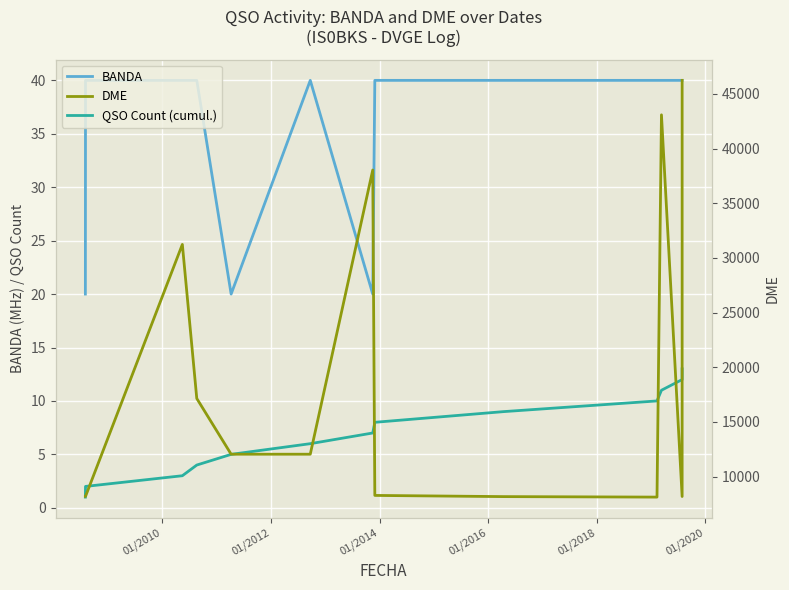

Which series has the largest total across all categories?

DME